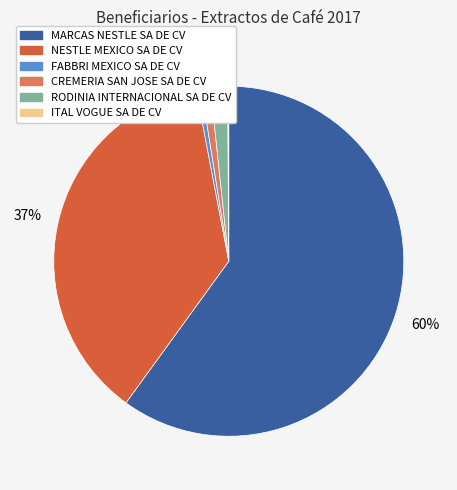

To the nearest percent, what portion does RODINIA INTERNACIONAL SA DE CV represent?

2%